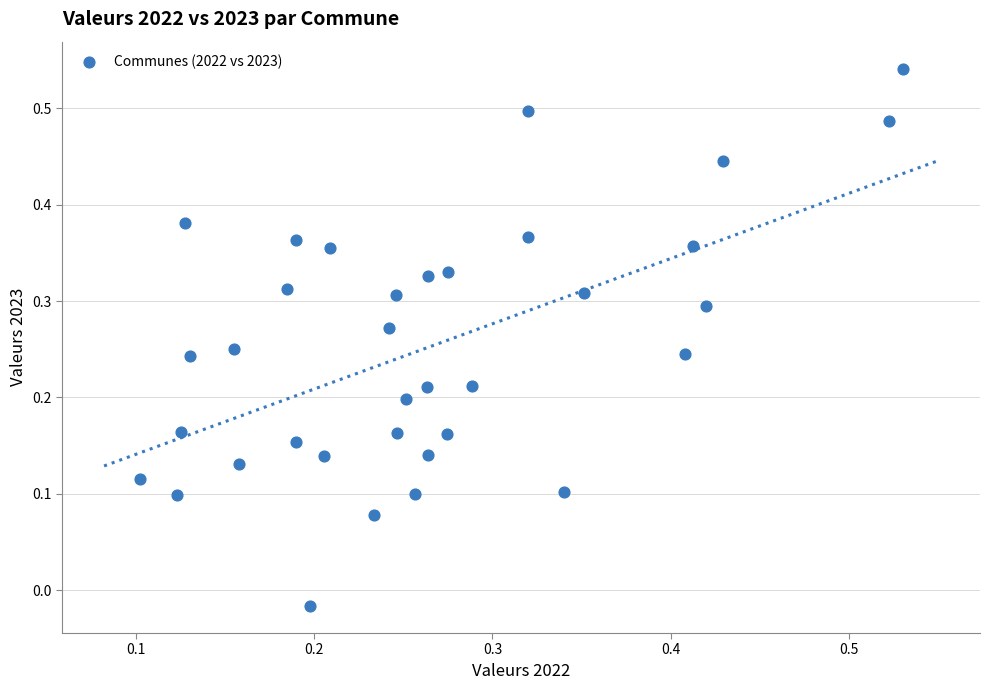

What is the range of Y values (max minus min)?

0.6